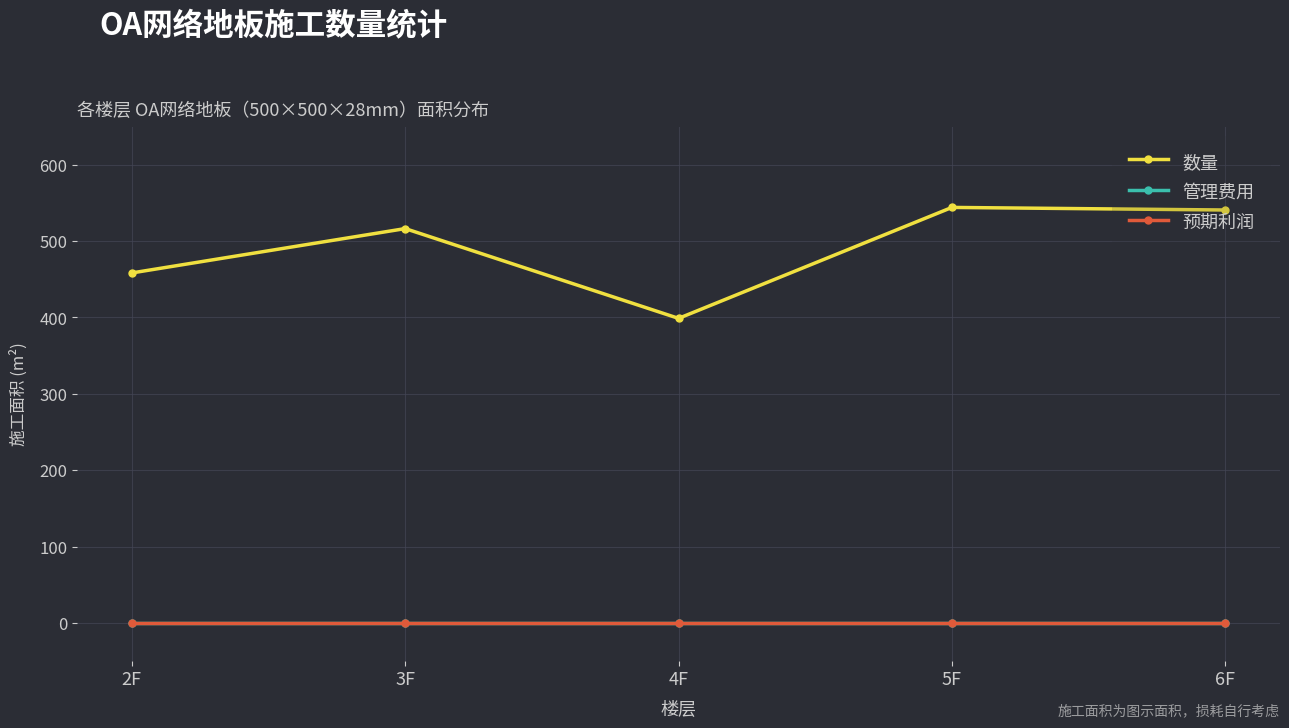

How many lines are shown in the chart?

3